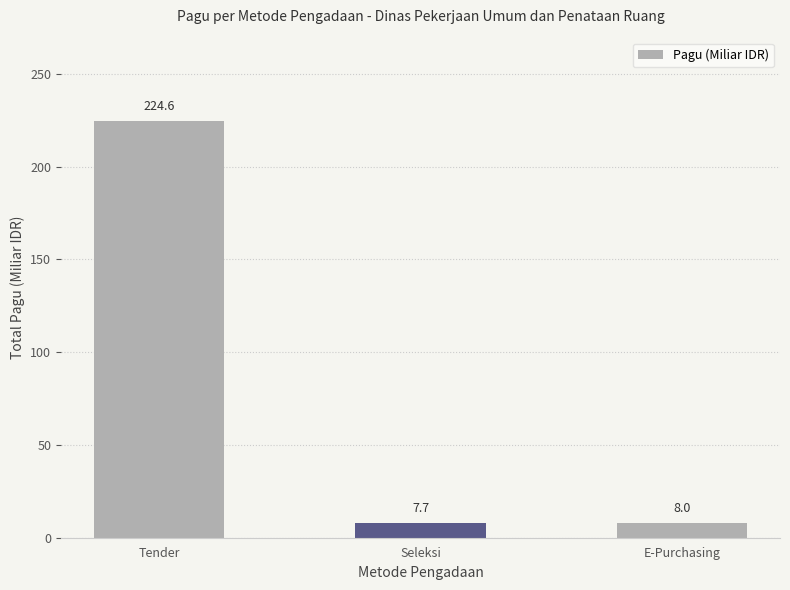

What is the difference between the maximum and minimum values?

216.9